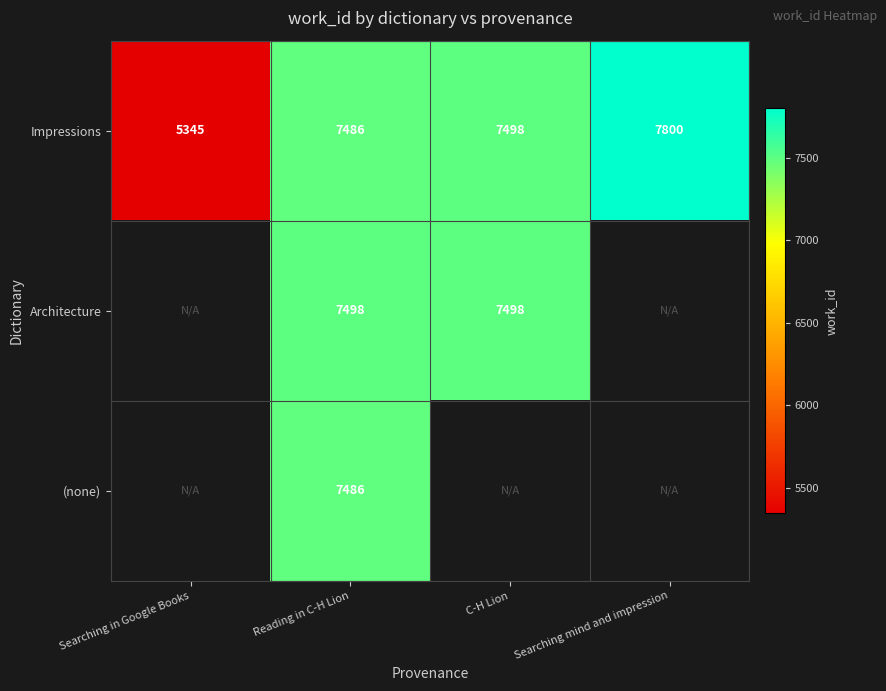

At which category is the sum across all series the highest?

Reading in C-H Lion